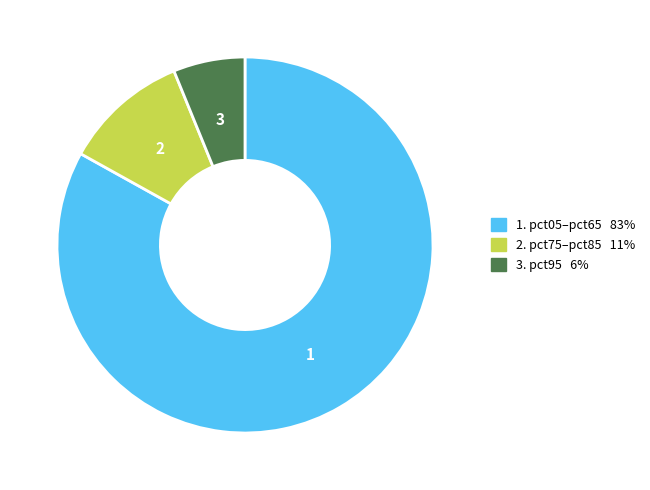

Count the number of slices in the pie.

3